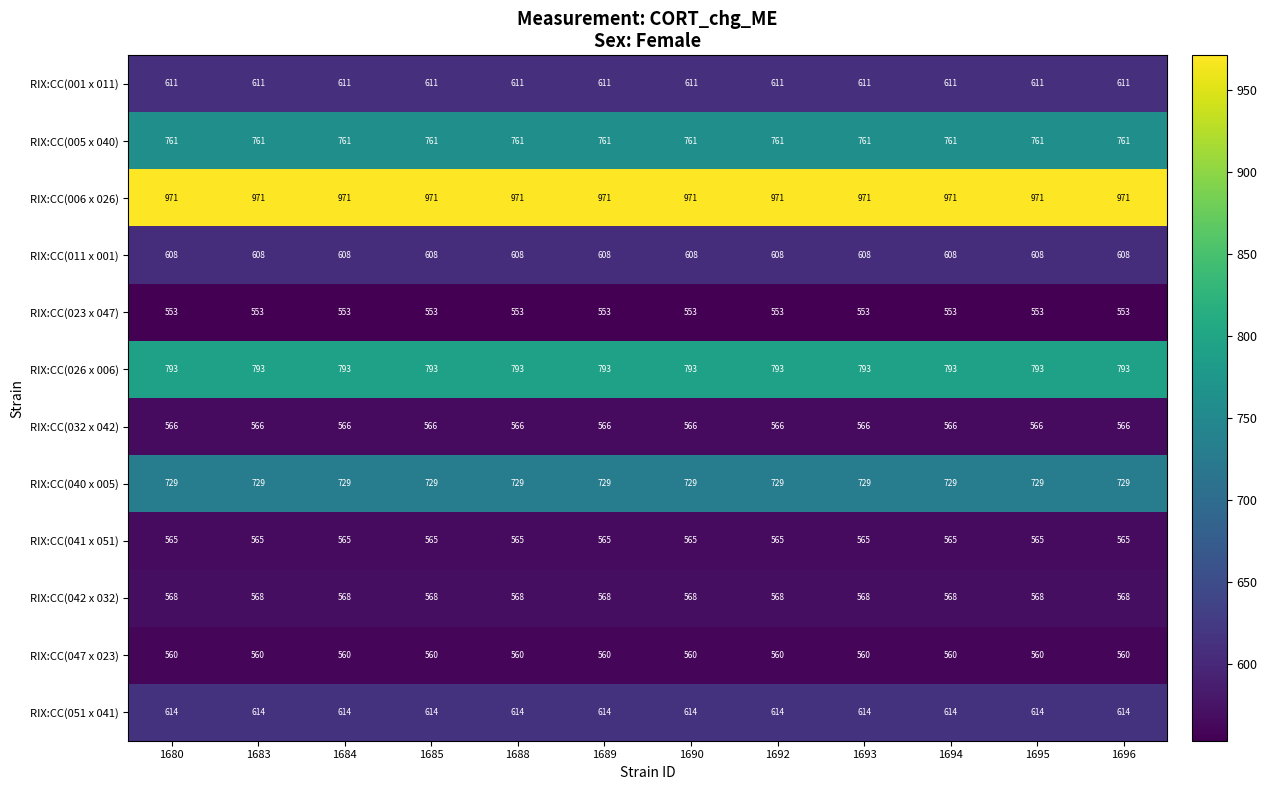

What is the greatest value displayed?

971